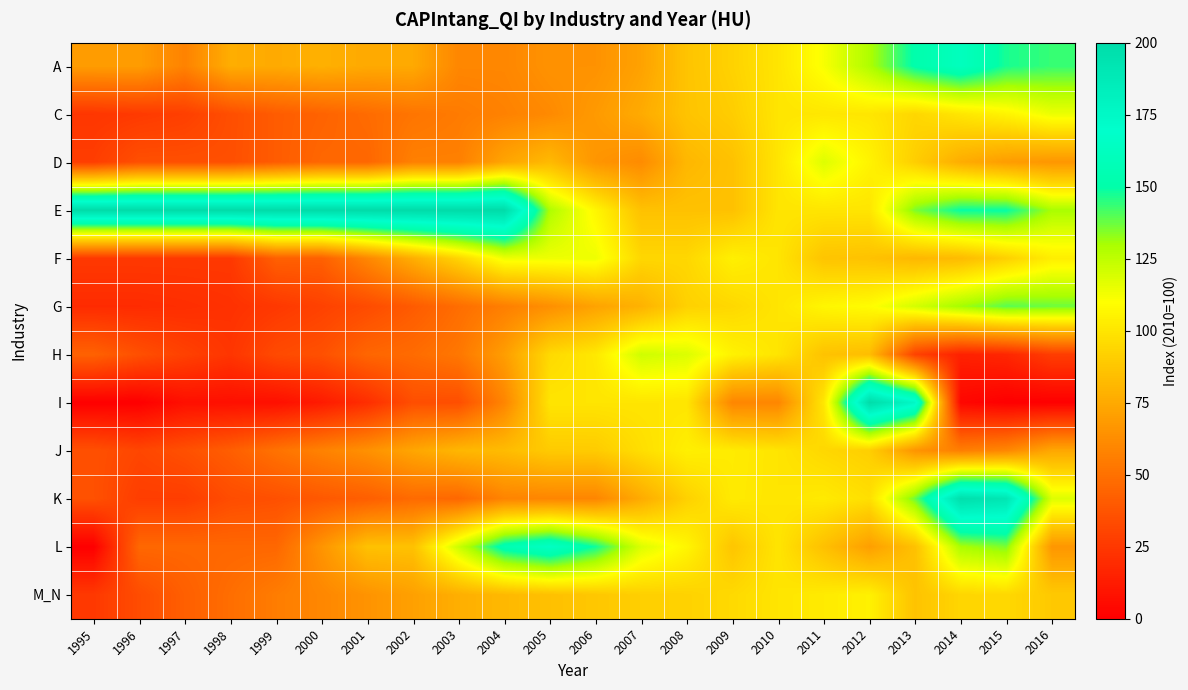

At which category is the sum across all series the highest?

2012